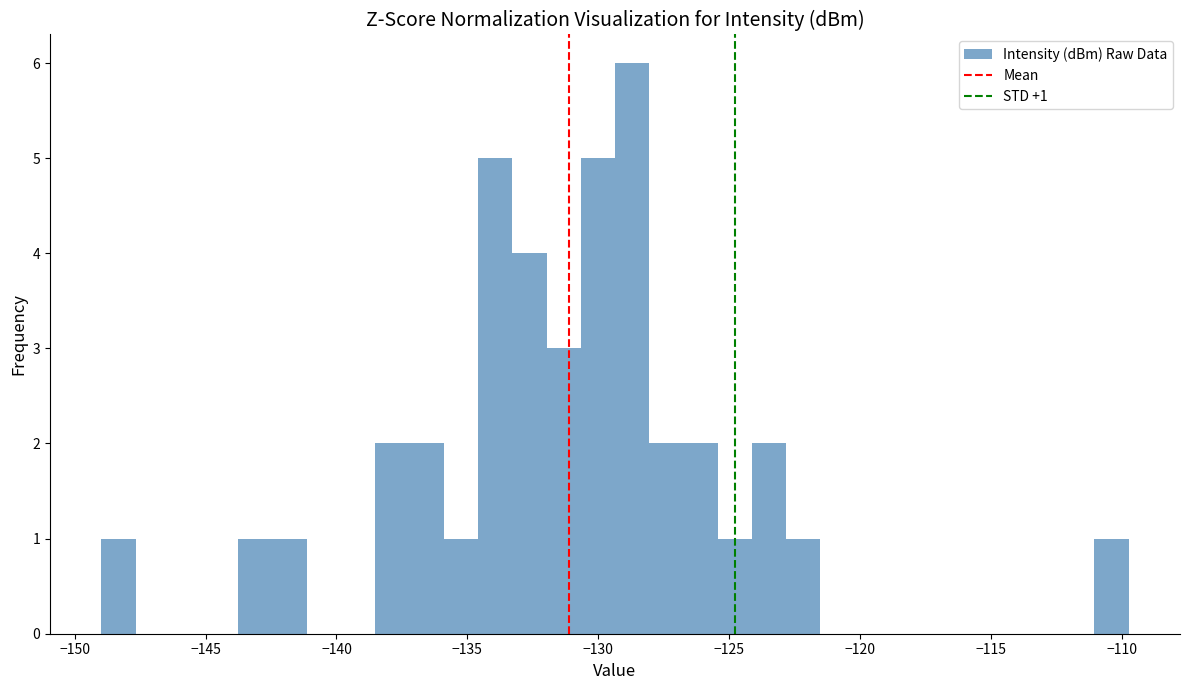

Read against the x-axis, roughly where is the centre of the tallest bar?

-128.5